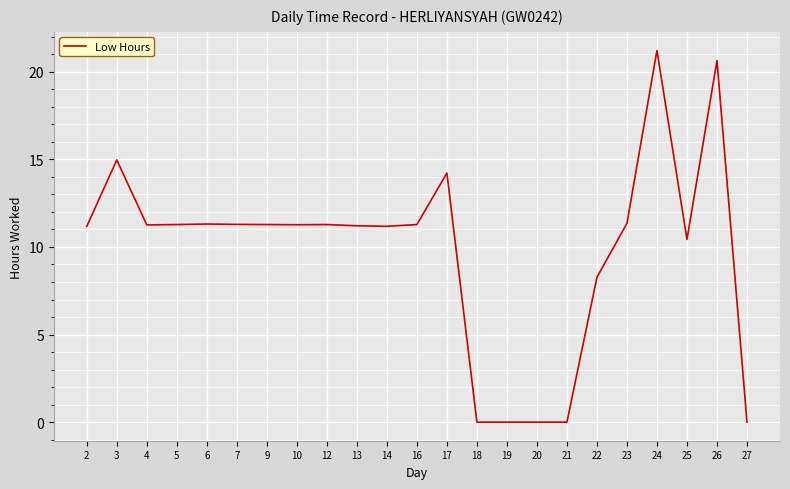

How many values are below 11?

7